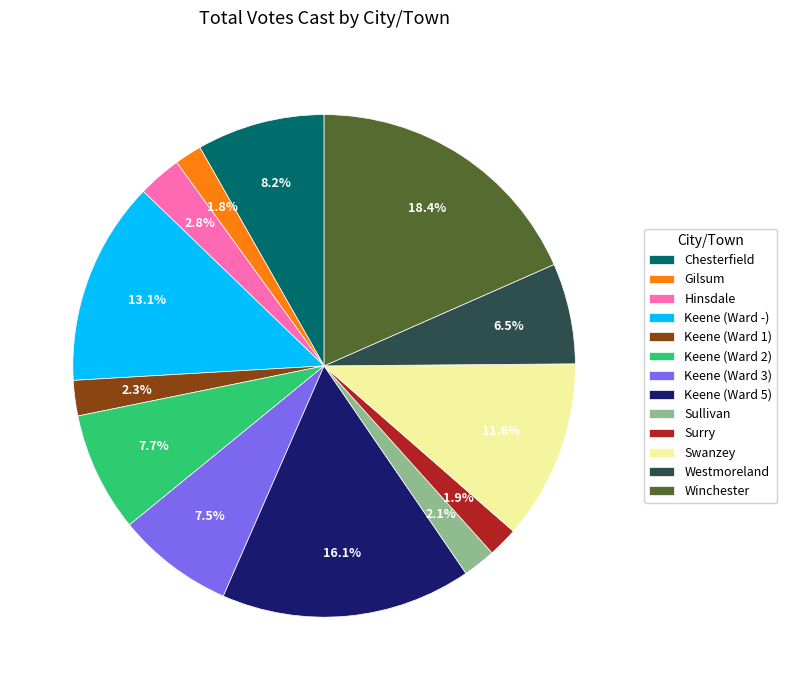

True or false: Chesterfield accounts for 22% of the total.

False